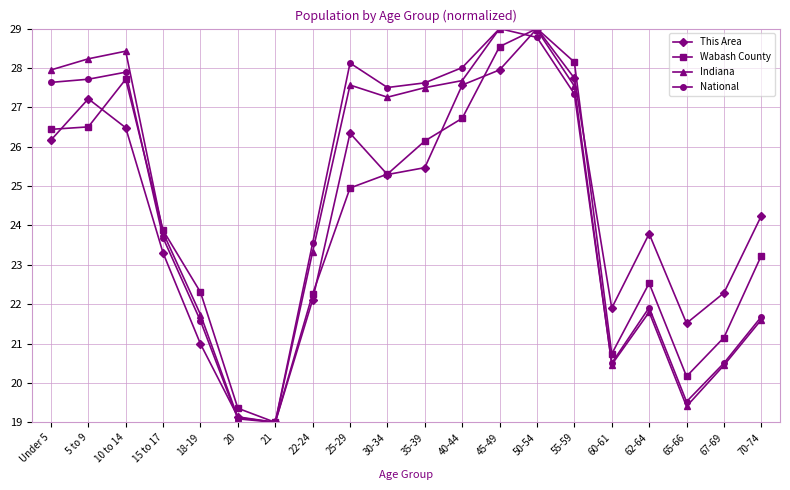

What is the spread (max minus min) of values at 35-39?

2.2